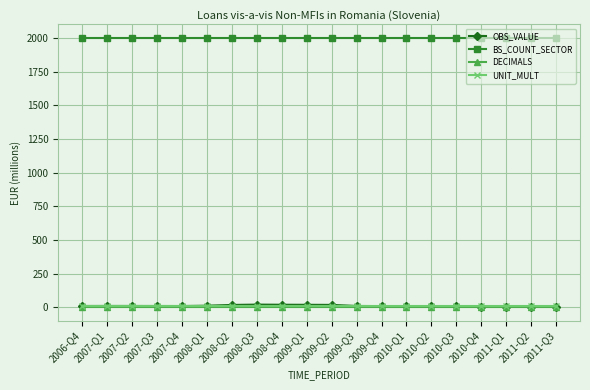

Is it true that OBS_VALUE equals 2.9 at 2011-Q1?

True